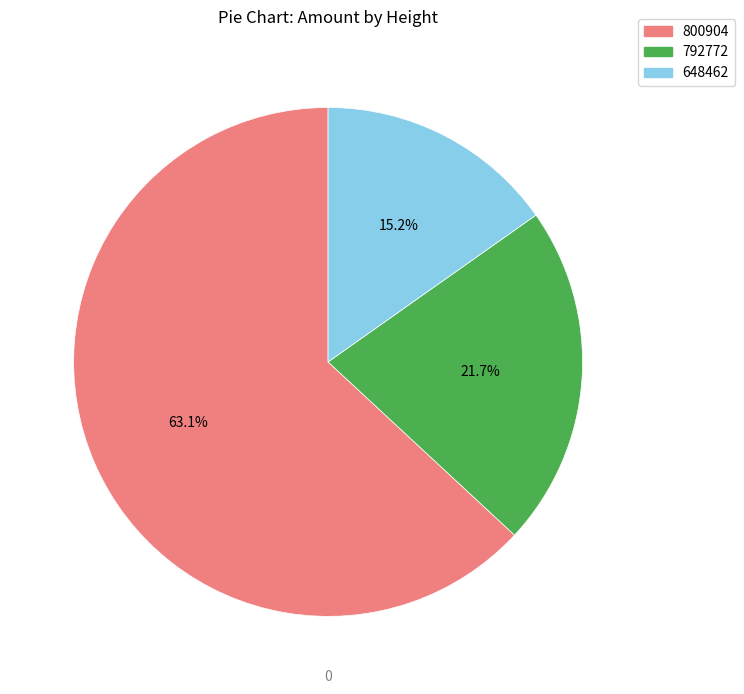

Which slice is the smallest?

648462